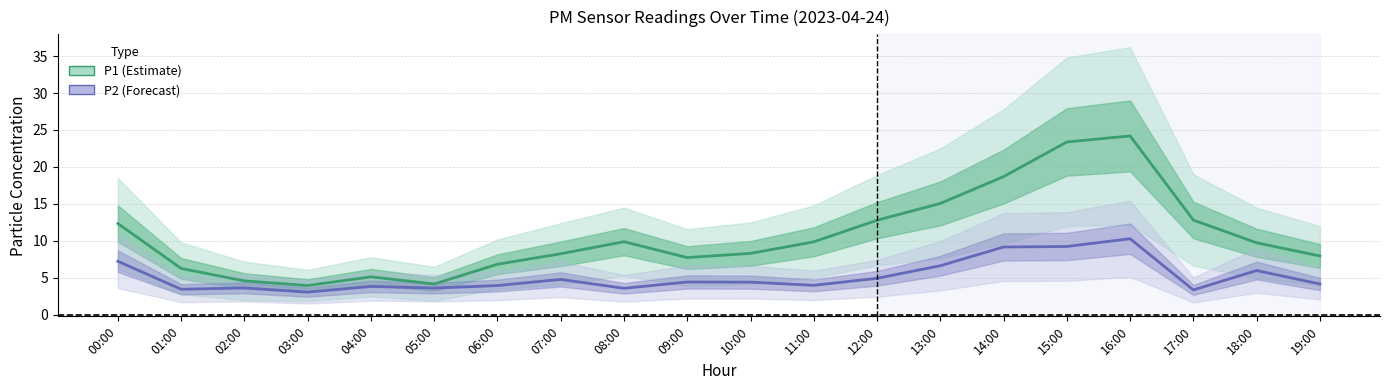

Between 01:00 and 14:00, which is larger?

14:00